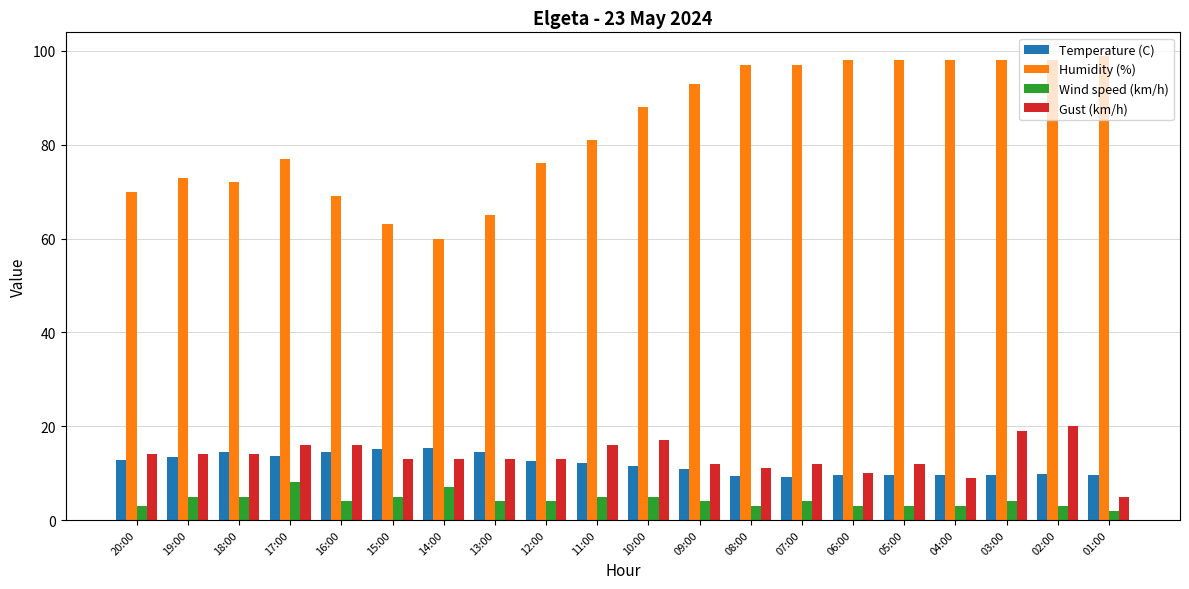

What is the label of the 2nd bar from the left?

19:00